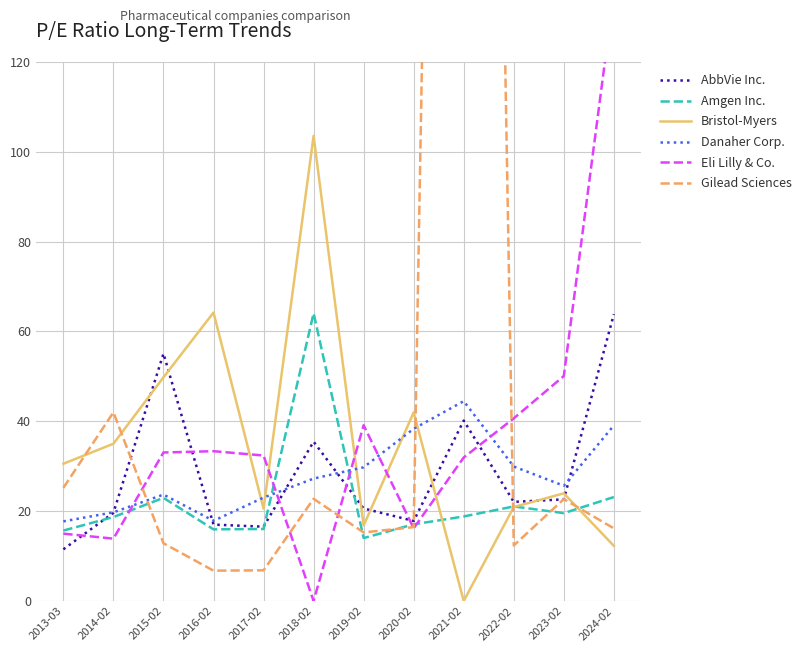

Which series has the largest range (max minus min)?

Gilead Sciences